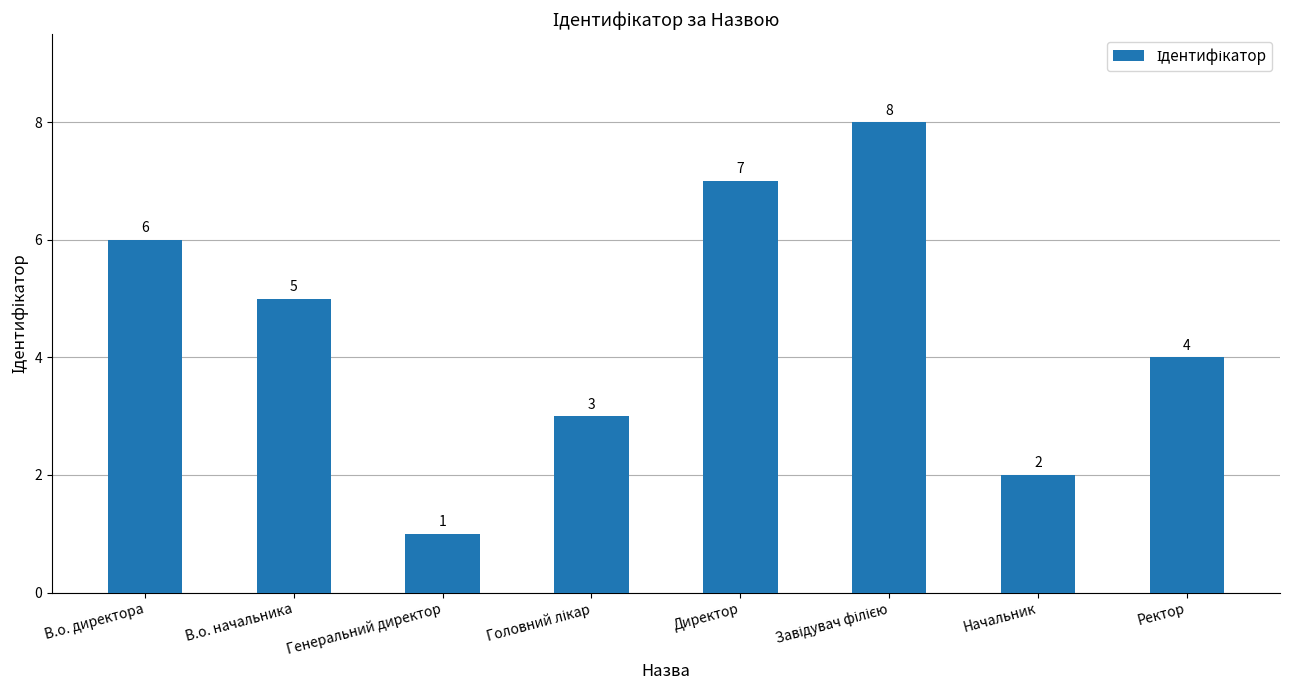

At which label does the data first exceed 5?

В.о. директора